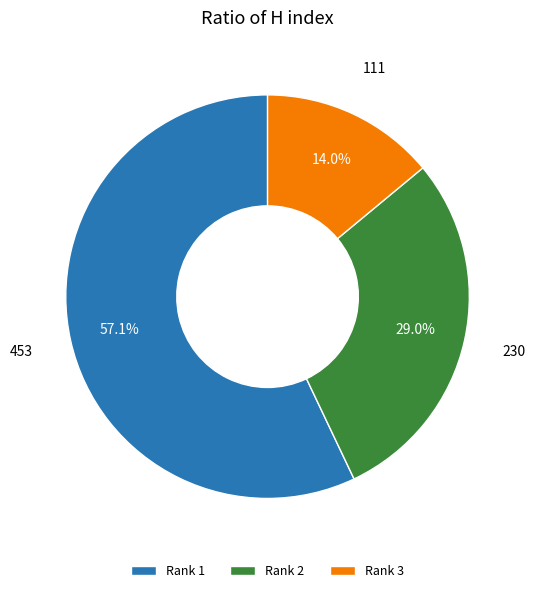

Approximately how many times larger is the value at Rank 1 compared to Rank 2?

2.0